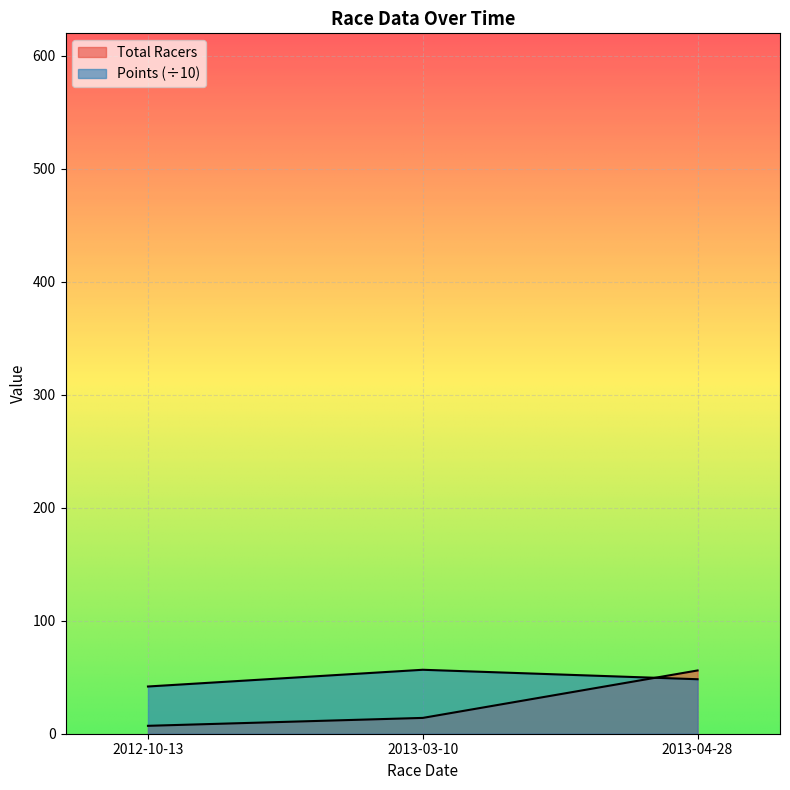

The Total Racers series shows 7.0 at 2012-10-13. True or false?

True